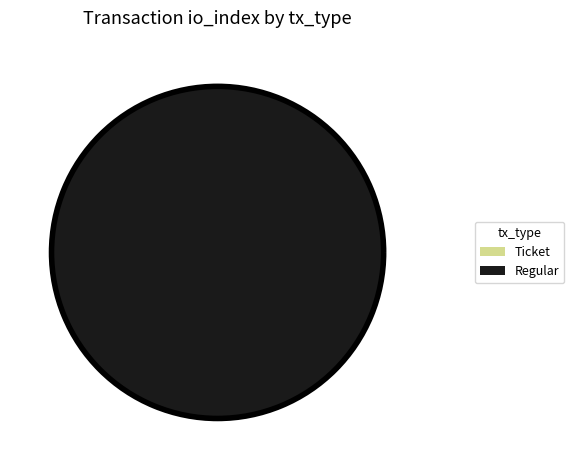

Which category has the biggest portion of the pie?

Regular